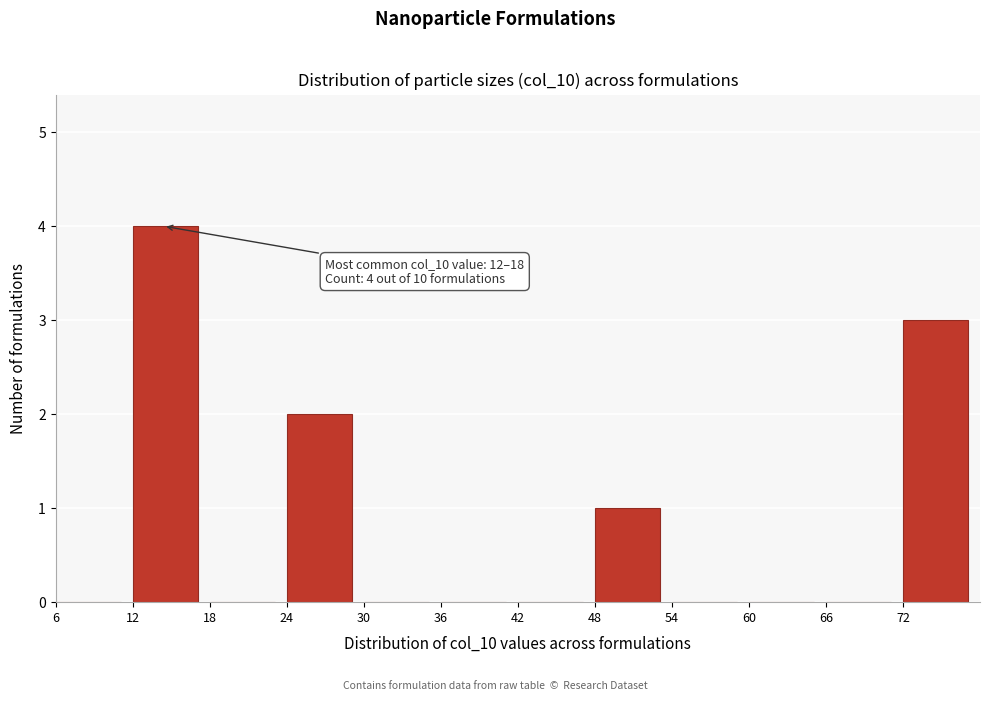

Which range on the x-axis has the tallest bar?

12 to 18